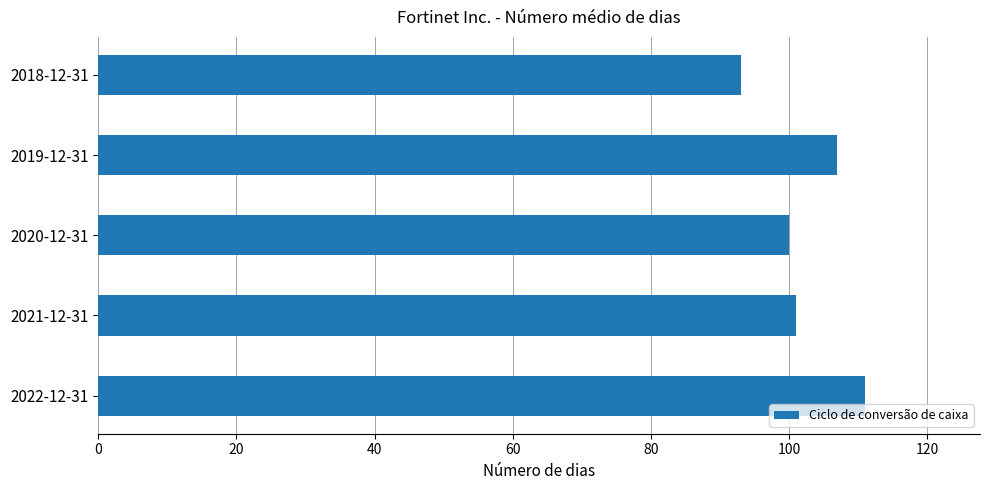

Reading bottom to top, list all the values displayed in this chart.

2022-12-31=111	2021-12-31=101	2020-12-31=100	2019-12-31=107	2018-12-31=93